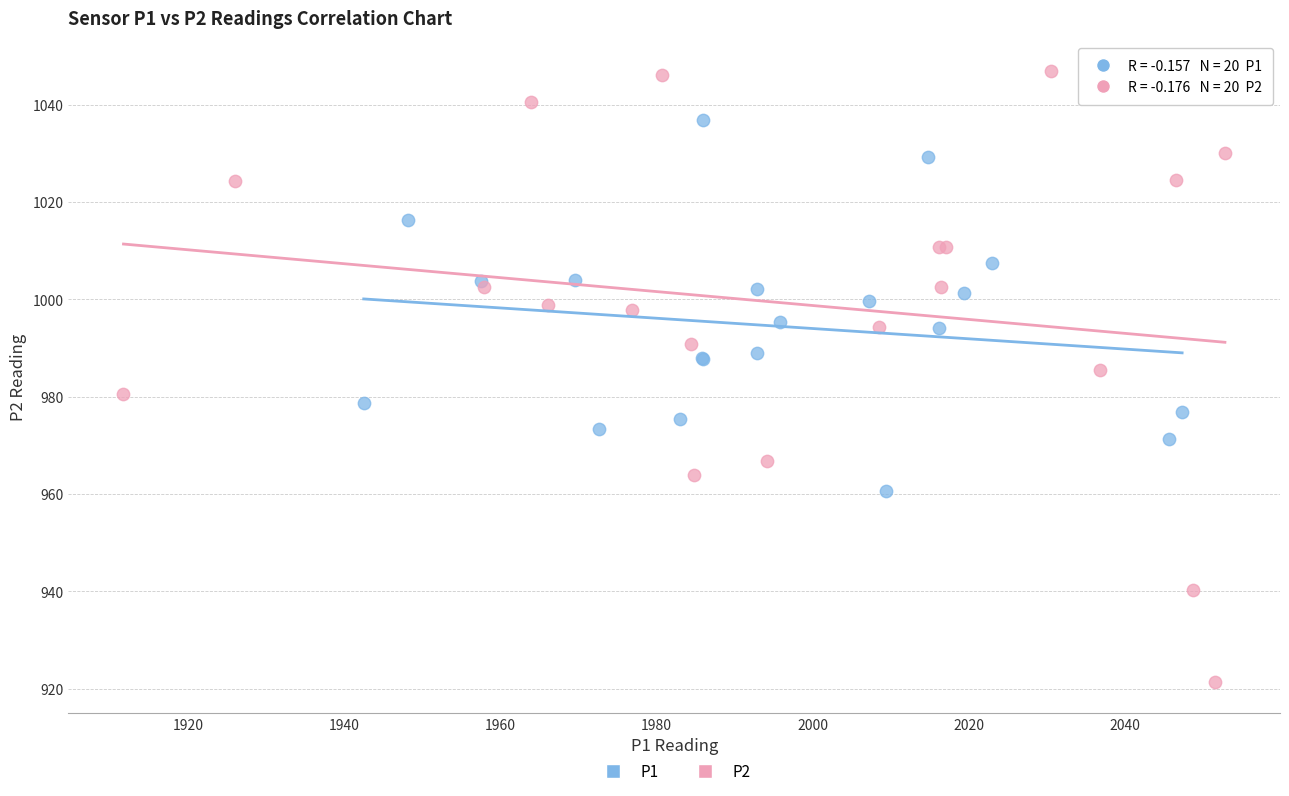

Which series has the largest Y range (max minus min)?

P2